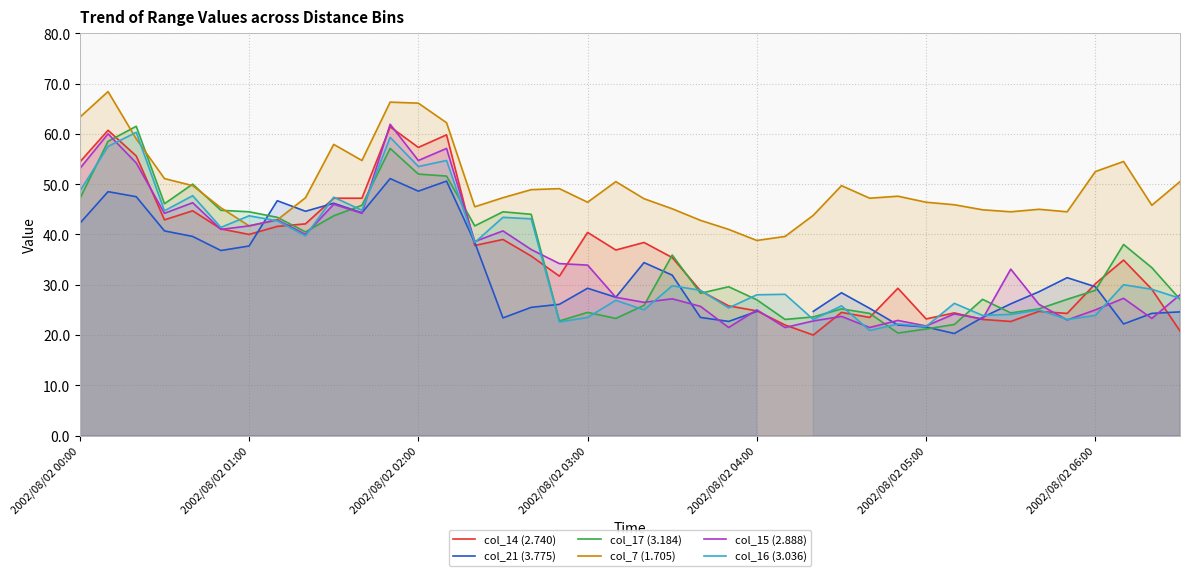

How many lines are shown in the chart?

6